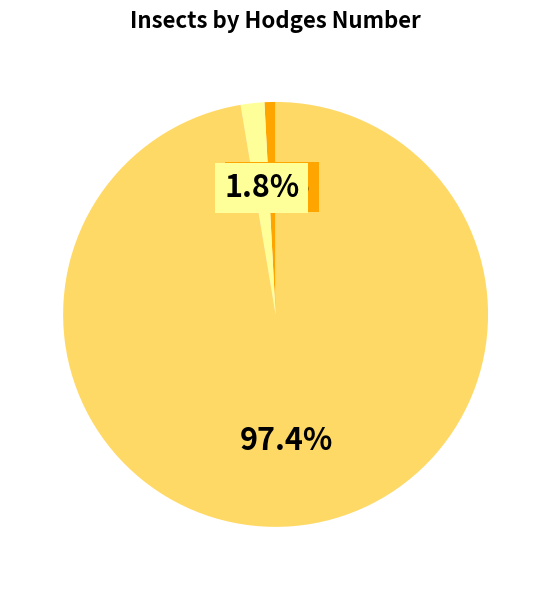

Does any single category account for the majority?

Yes